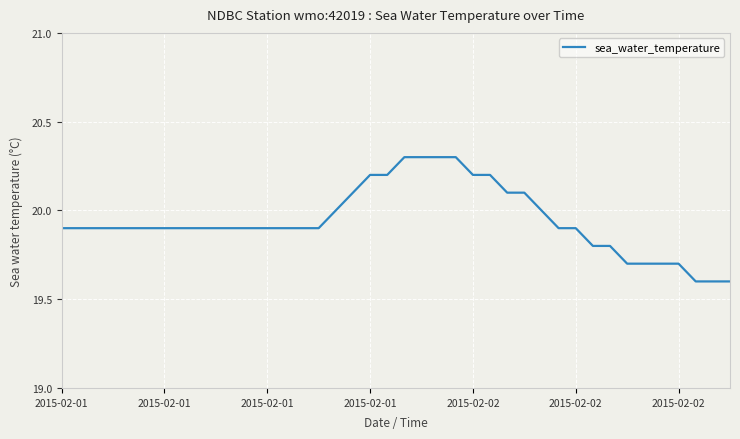

What is the difference between the maximum and minimum values?

0.7